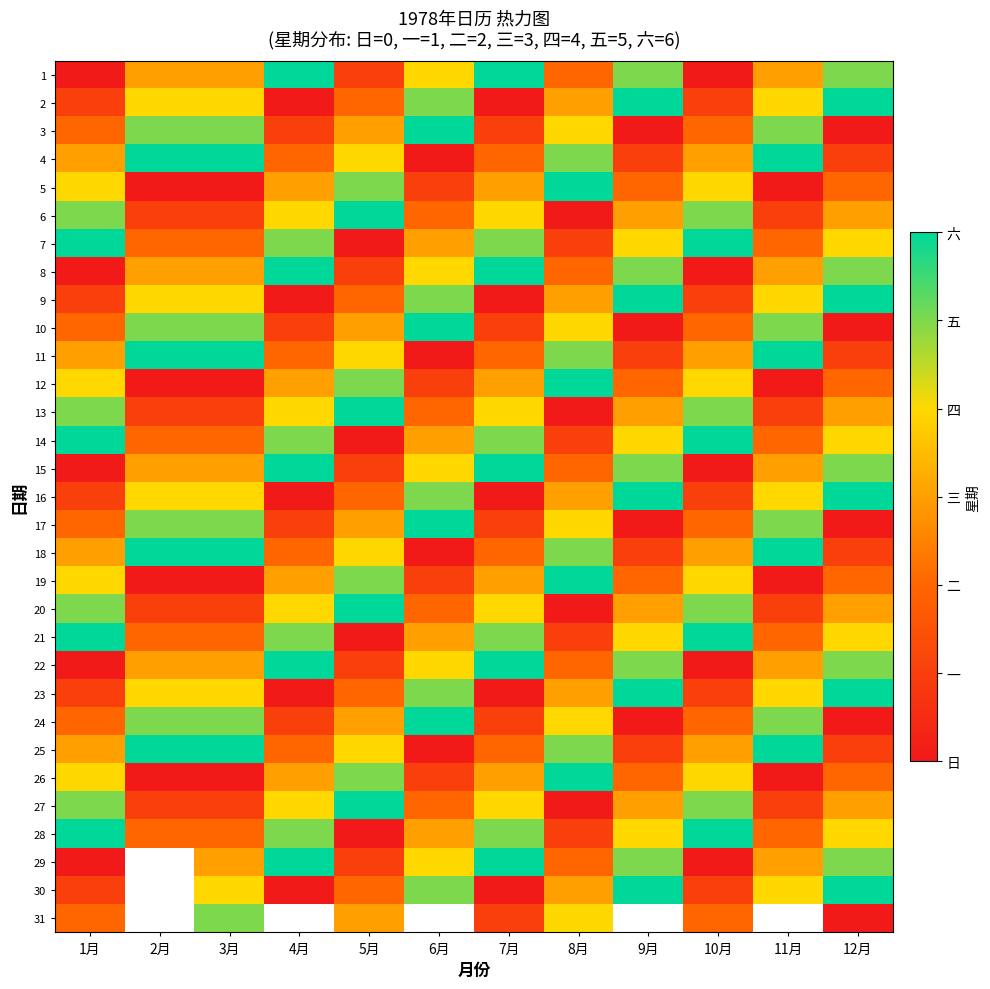

At which category does the chart reach its minimum across all series?

1月